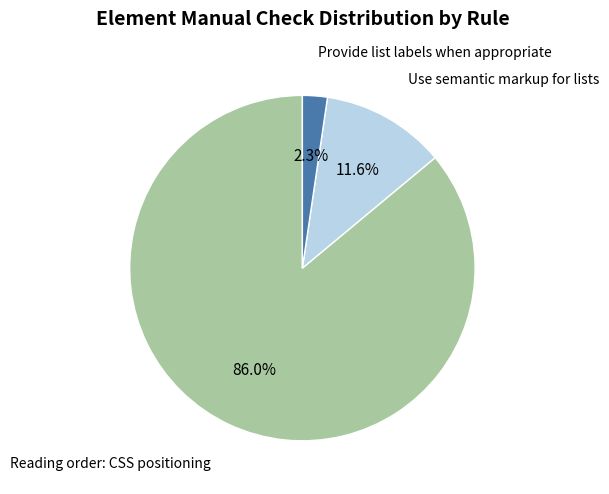

Is the sum of Provide list labels when appropriate and Use semantic markup for lists greater than half?

No